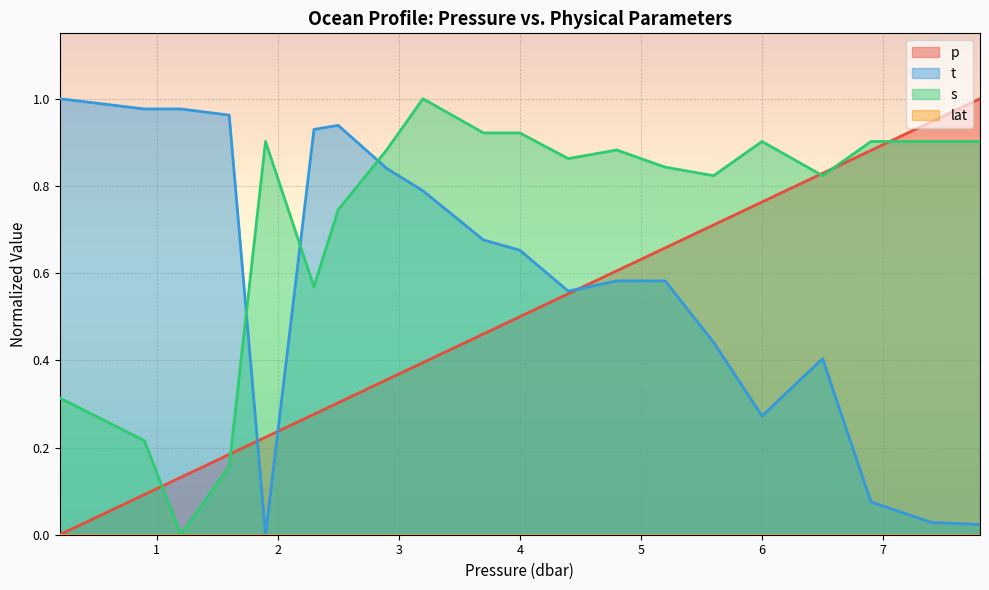

True or false: p has a value of 0.8 at 6.5.

True